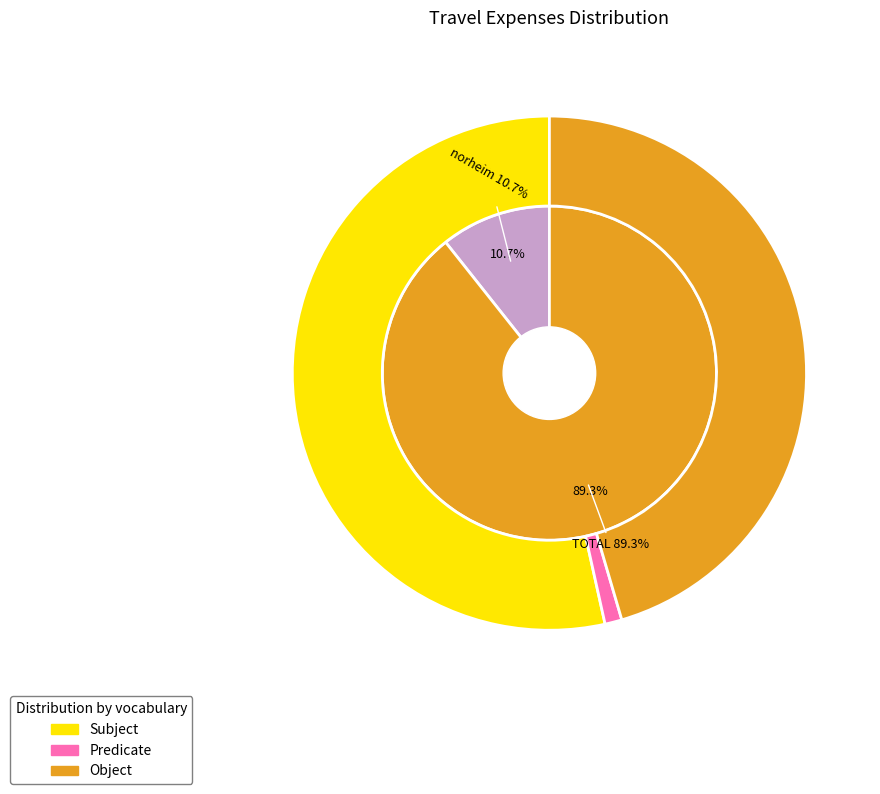

What is the smallest slice in the pie chart?

norheim